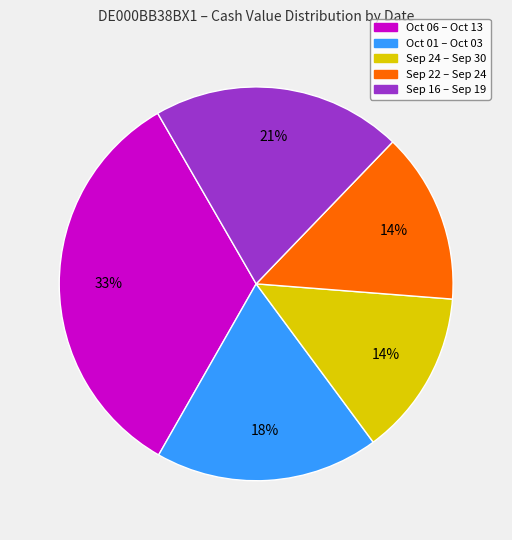

What percentage is the Oct 06 – Oct 13 slice, to the nearest percent?

33%